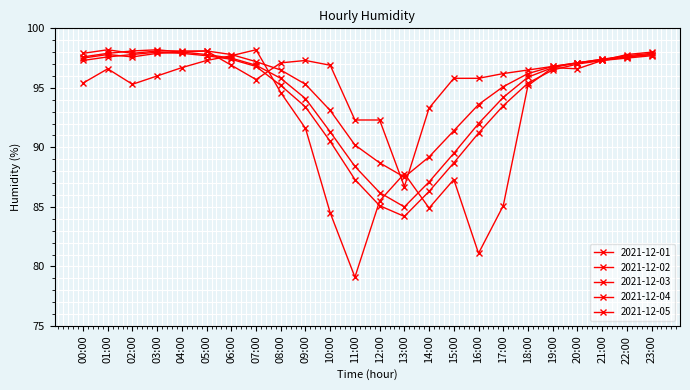

Is this an area chart (filled region under the line)?

No